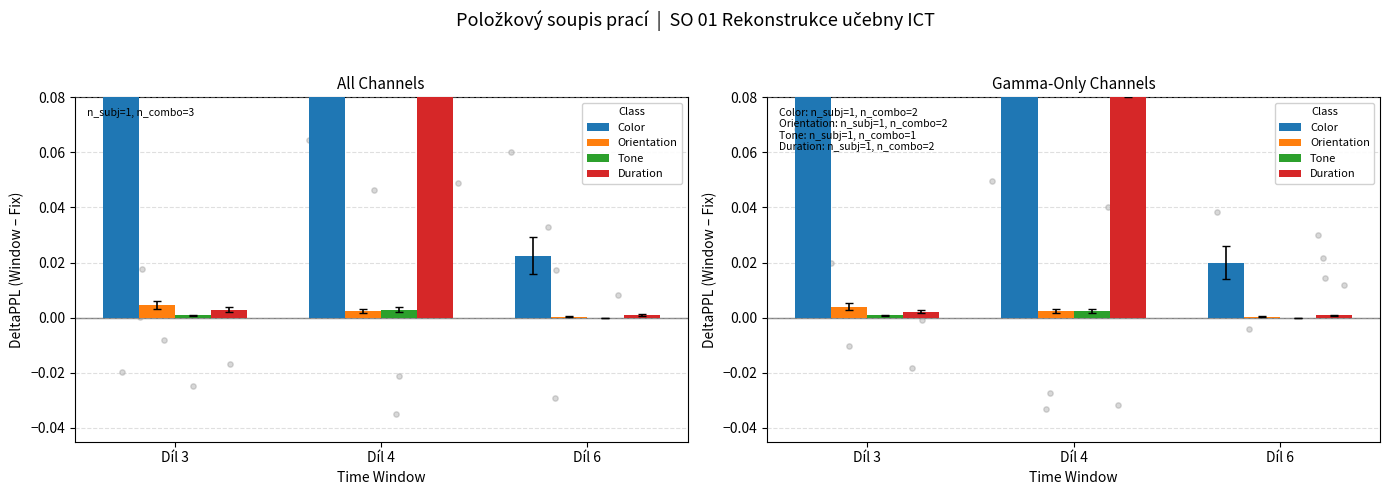

At how many categories does at least one series exceed 0?

3